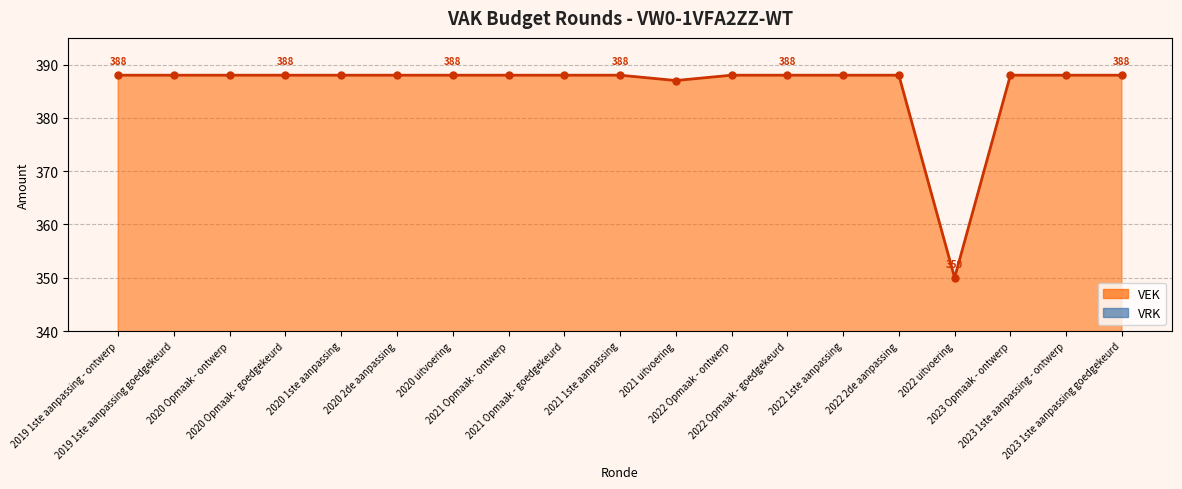

What are all the series names shown in the legend?

VEK line, VRK line